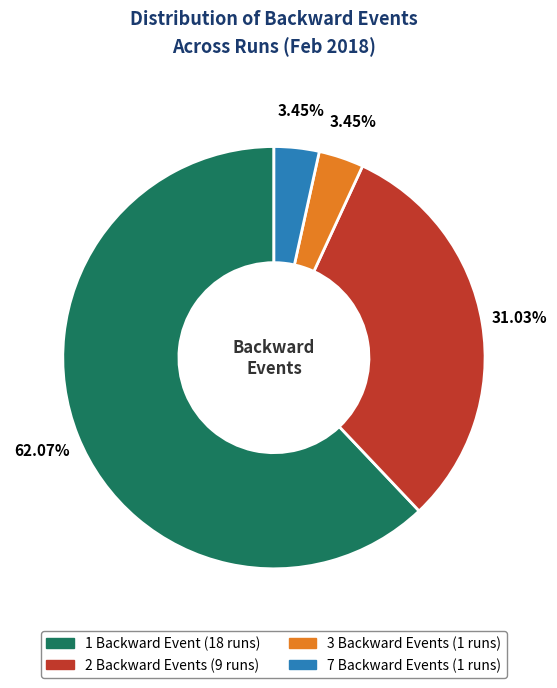

Is there a majority slice in this chart?

Yes